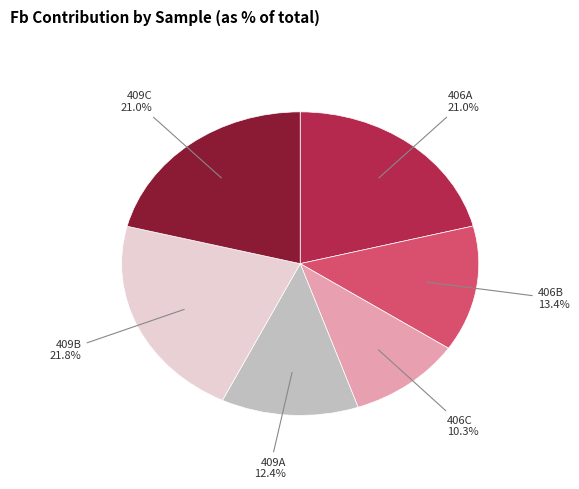

How many slices are in this pie chart?

6